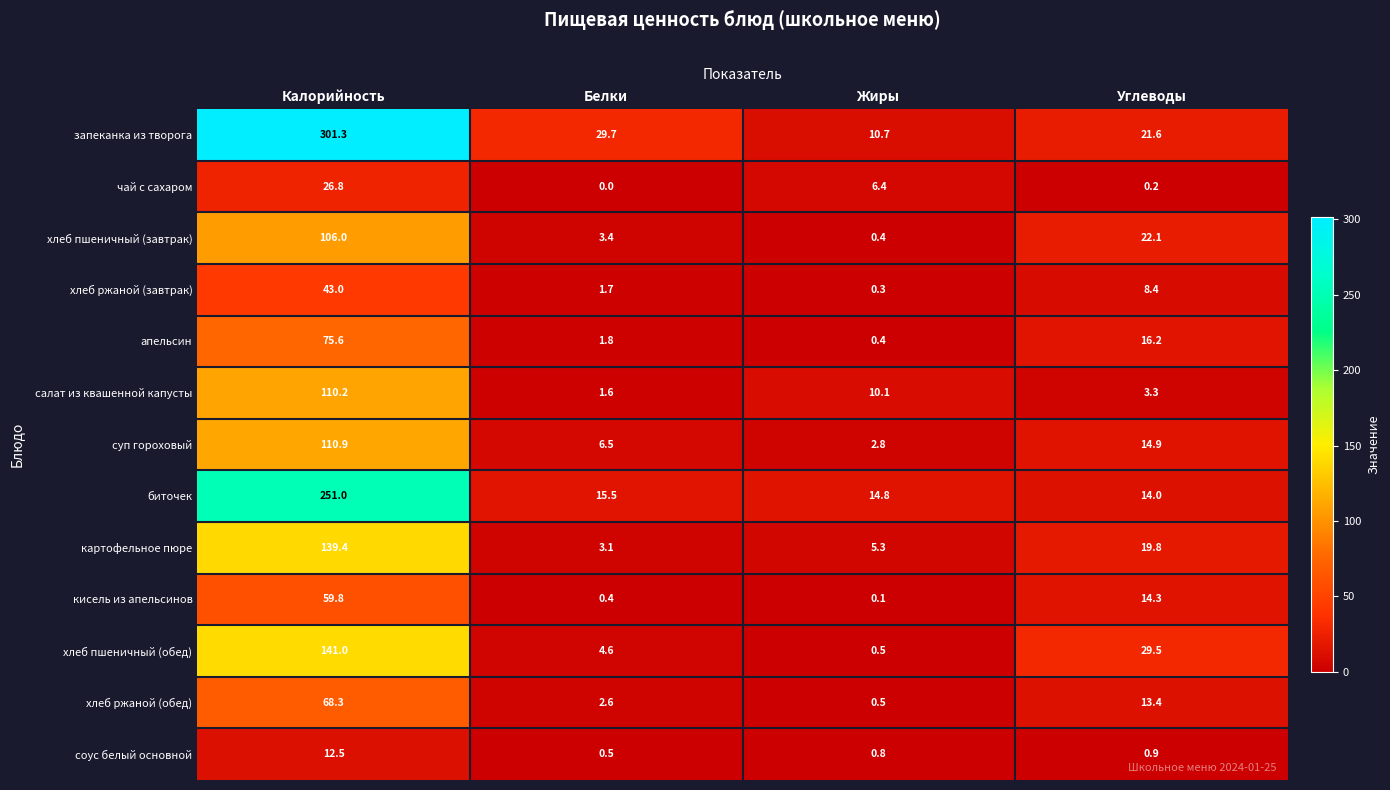

The value of картофельное пюре at Калорийность is 139.4. True or false?

True